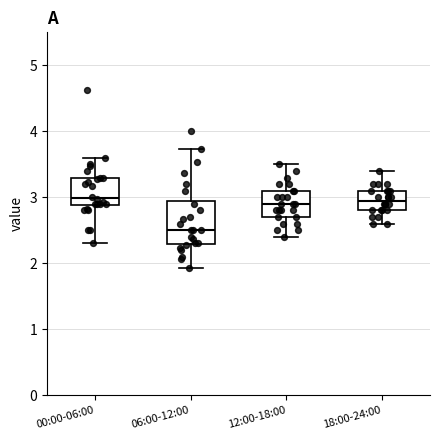

Where does the upper whisker of the box for 12:00-18:00 end on the y-axis? The values are not printed on the chart, so give them approximately, as read against the axis.

3.5